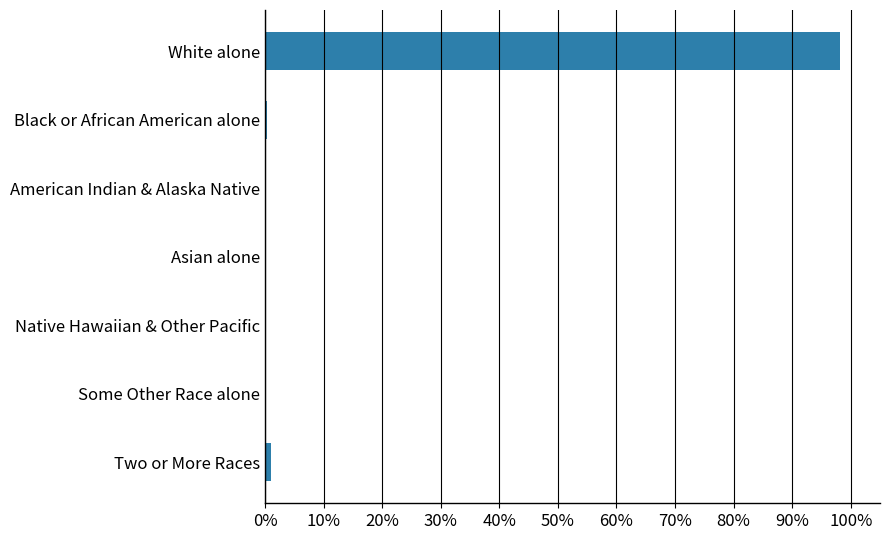

Is it true that the value at Native Hawaiian & Other Pacific is 0.0?

True